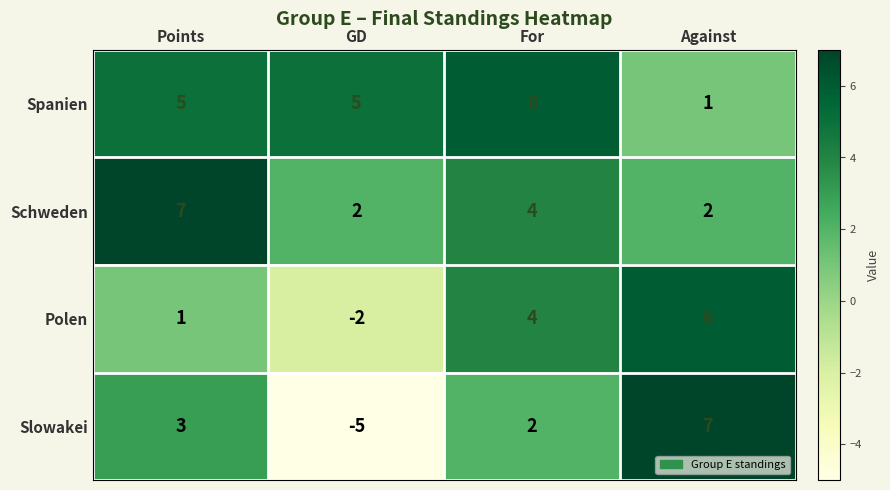

At how many categories does at least one series exceed 4?

4